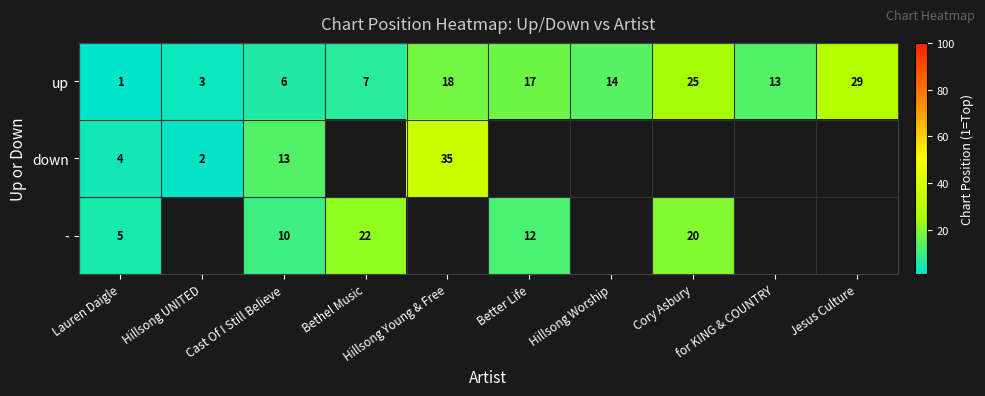

What is the greatest value displayed?

35.0